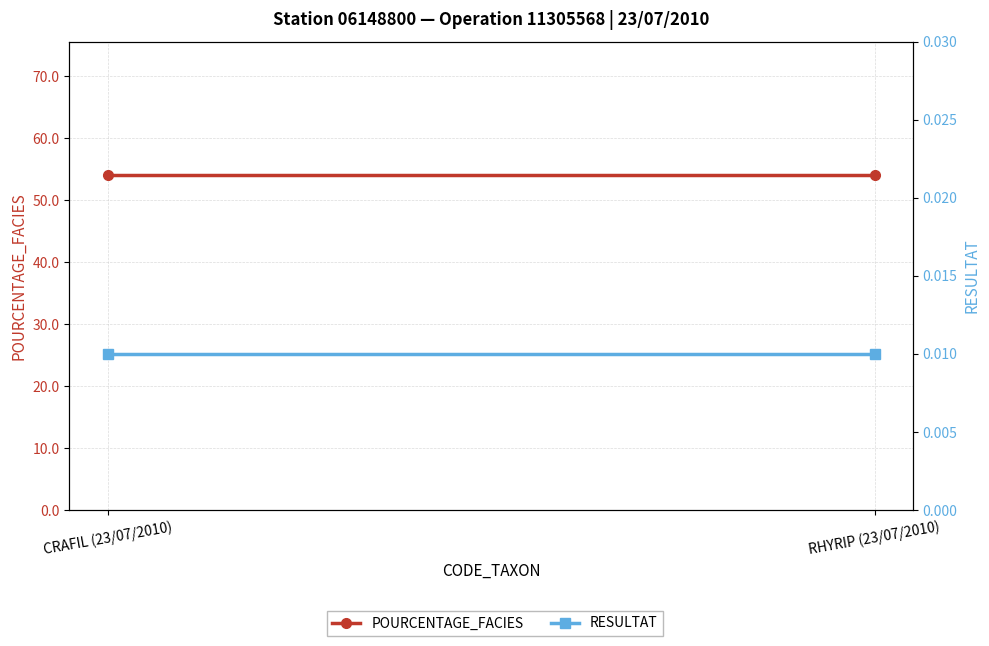

At how many categories does at least one series exceed 2?

2